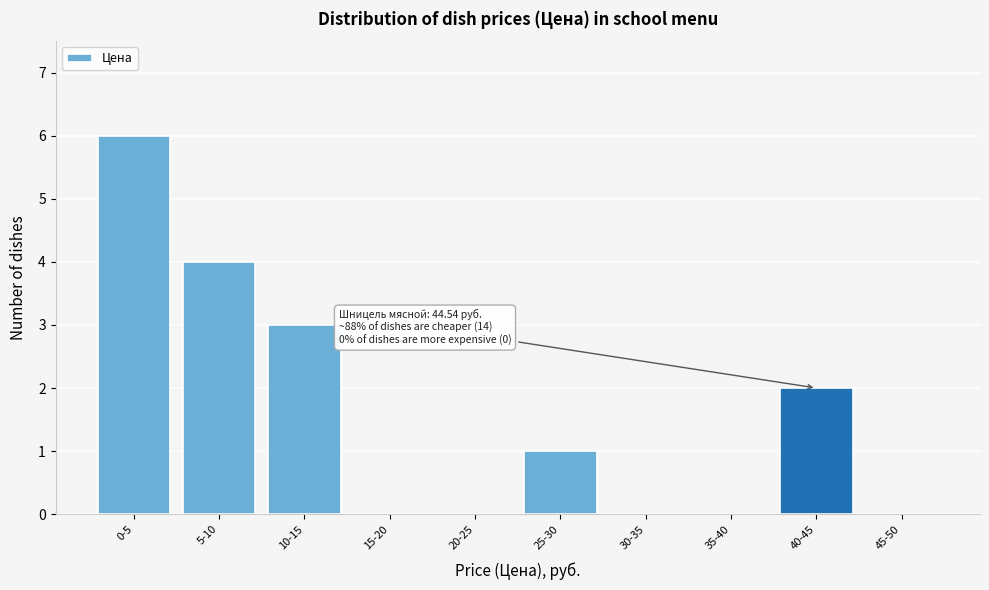

Reading left to right, list all the values displayed in this chart.

0-5=6	5-10=4	10-15=3	15-20=0	20-25=0	25-30=1	30-35=0	35-40=0	40-45=2	45-50=0